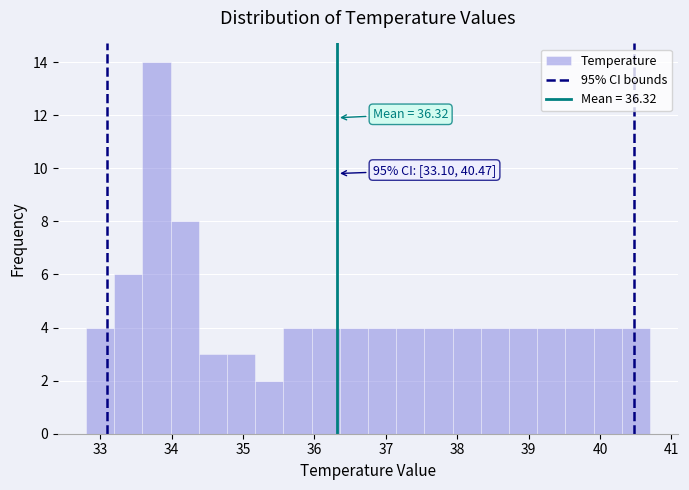

Read against the x-axis, roughly where is the centre of the tallest bar?

33.8